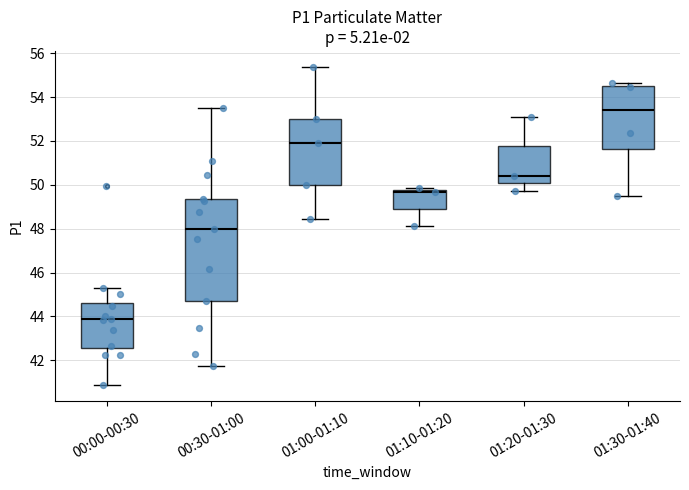

Reading left to right, transcribe this box plot: for each box, give where its median line is, the range the box spans, and where its two whiskers end, as read against the y-axis. The values are not printed on the chart, so give them approximately, as read against the axis.

00:00-00:30: median 43.8, box 42.6 to 44.6, whiskers 40.8 to 45.4
00:30-01:00: median 48.0, box 44.8 to 49.4, whiskers 41.8 to 53.6
01:00-01:10: median 52.0, box 50.0 to 53.0, whiskers 48.4 to 55.4
01:10-01:20: median 49.6, box 49.0 to 49.8, whiskers 48.2 to 49.8 (just above the box's upper edge)
01:20-01:30: median 50.4, box 50.0 to 51.8, whiskers 49.8 to 53.0
01:30-01:40: median 53.4, box 51.6 to 54.6, whiskers 49.4 to 54.6 (just above the box's upper edge)